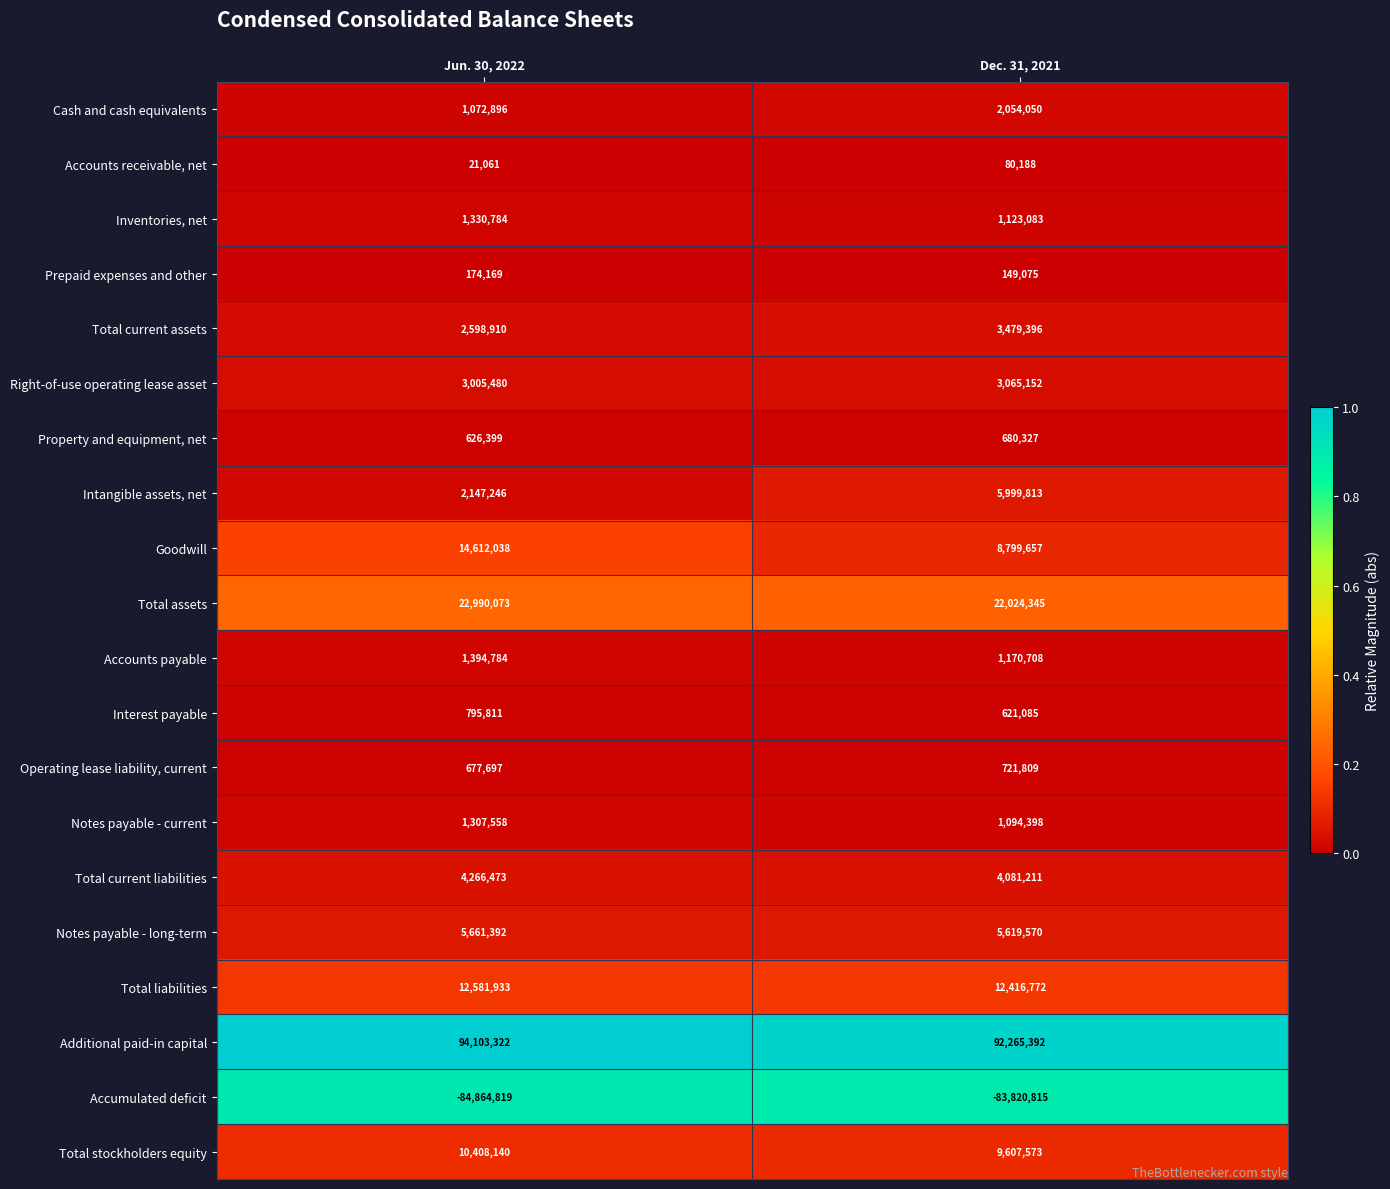

What is the greatest value displayed?

94103322